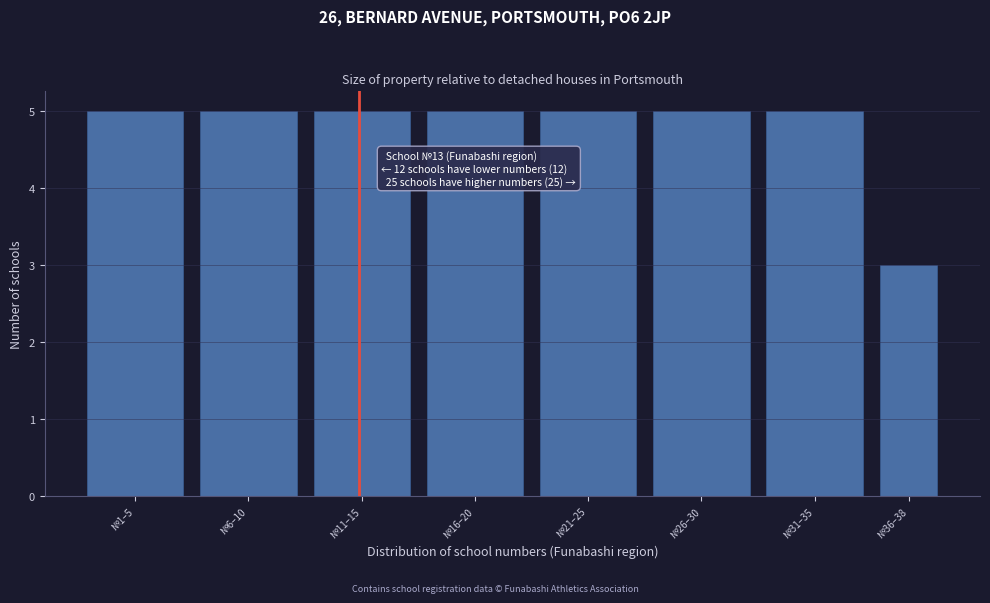

Reading left to right, extract all data points from this chart.

5	5	5	5	5	5	5	3